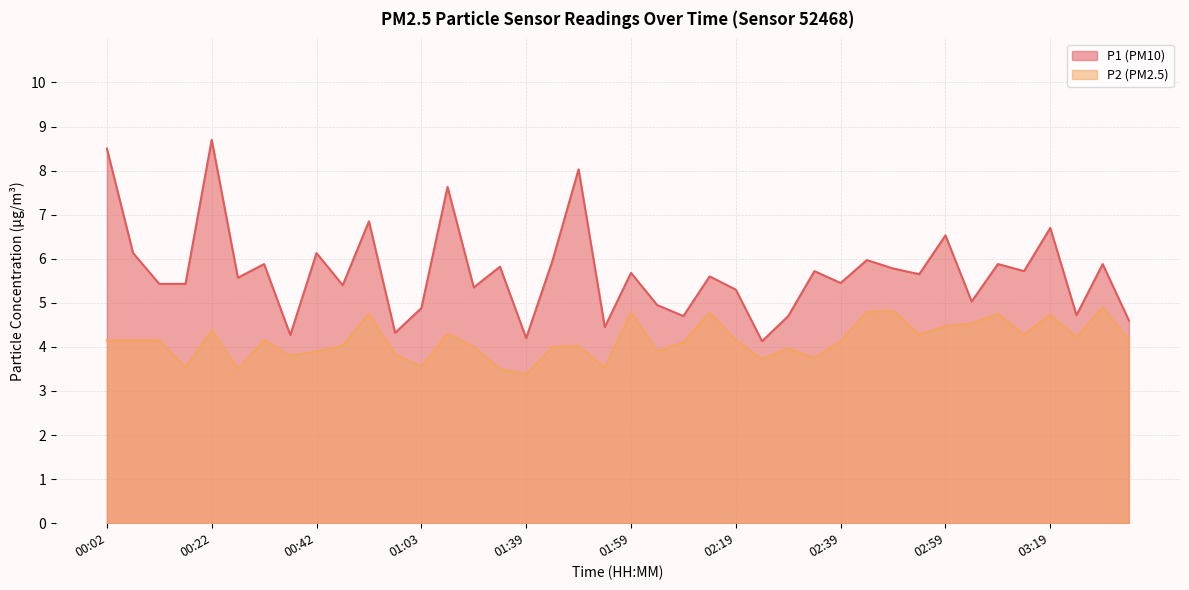

True or false: P2 has more than 0 points higher than both neighbors.

True